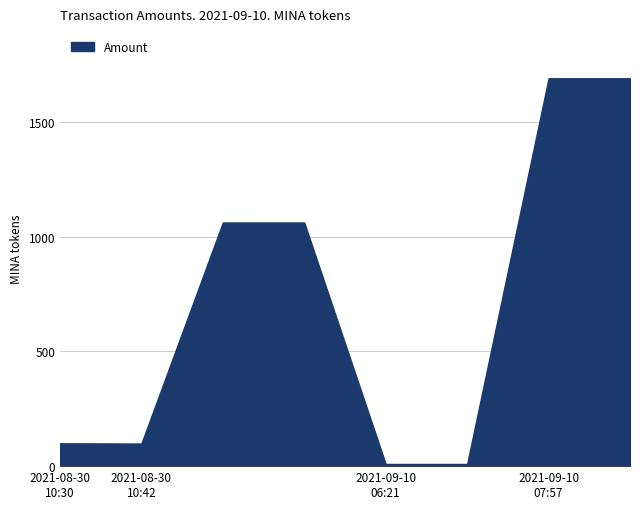

How many distinct data groups are displayed?

1